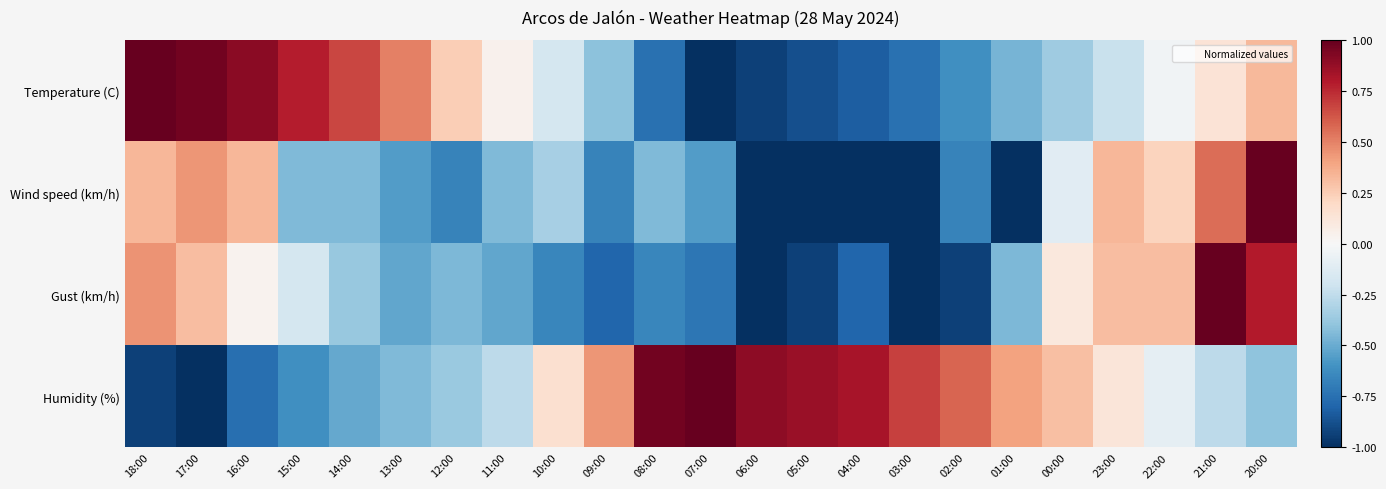

Which has a higher value, 06:00 or 23:00?

23:00